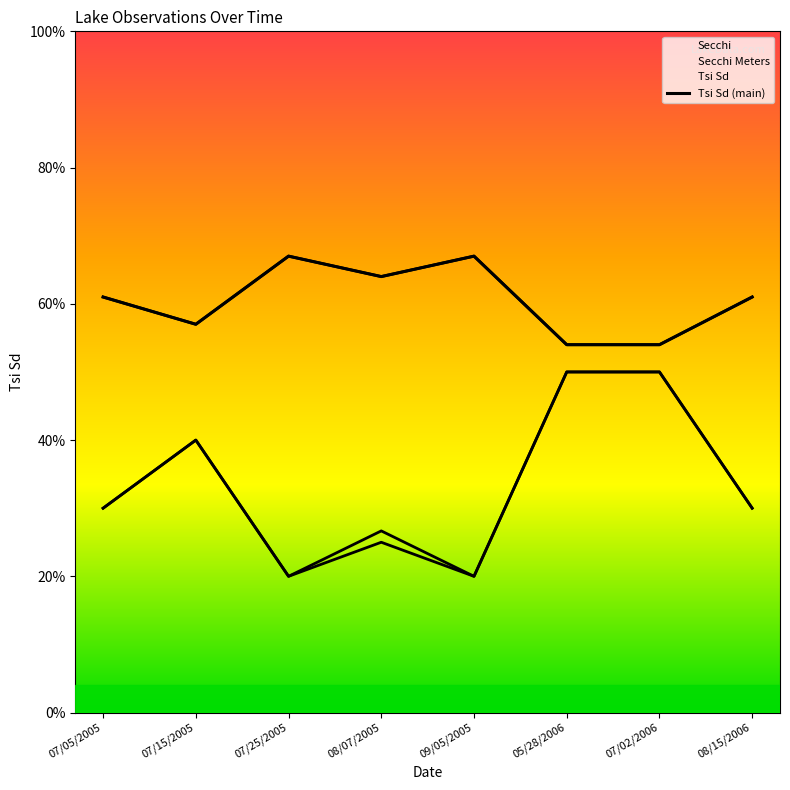

Which series has the largest total across all categories?

Tsi Sd